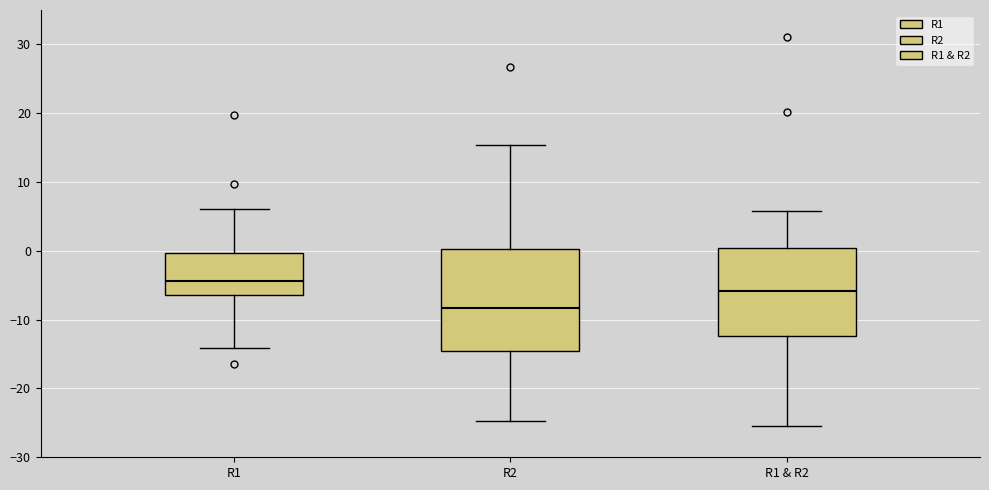

Which box's median line is the lowest?

R2